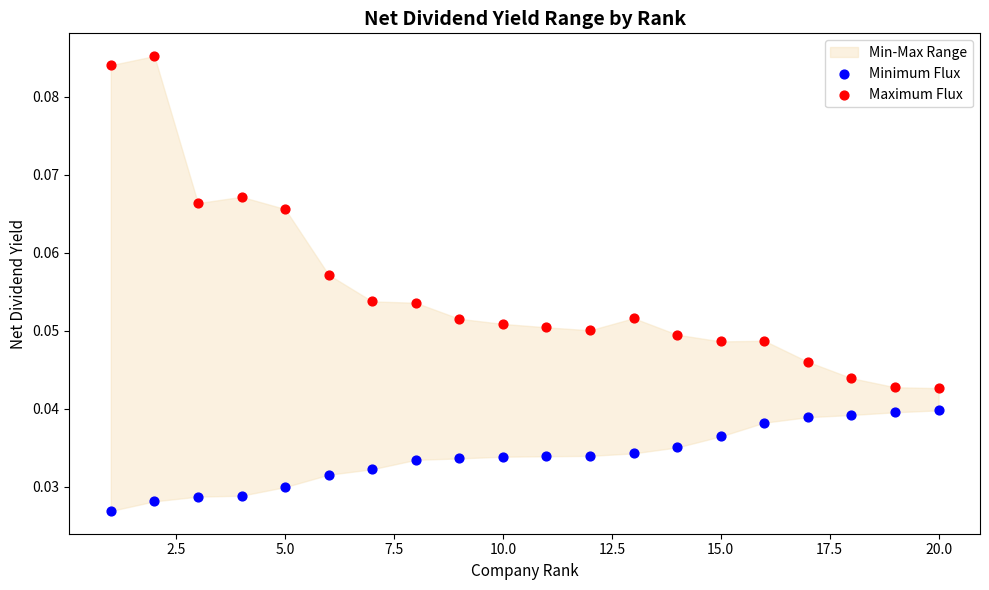

Which series has the largest Y range (max minus min)?

Maximum Flux